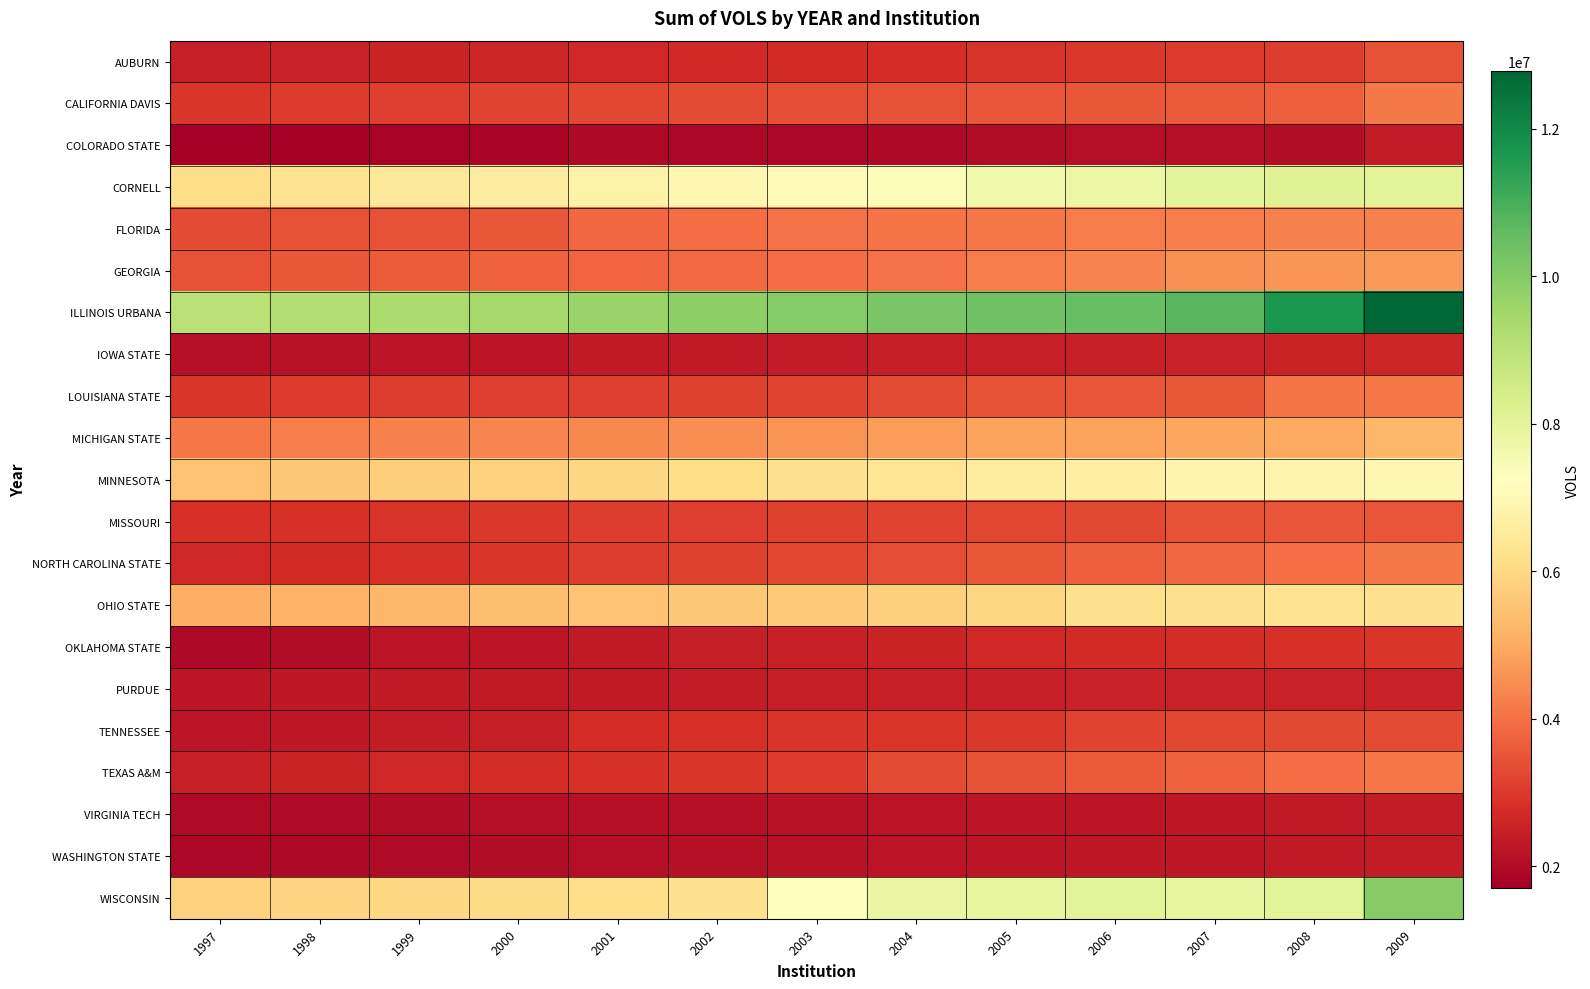

Reading left to right, list all the values displayed in this chart.

AUBURN: 1997=2464666	1998=2504557	1999=2545463	2000=2591255	2001=2628411	2002=2672386	2003=2724011	2004=2767765	2005=2918859	2006=2984279	2007=3016986	2008=3053468	2009=3459542
CALIFORNIA DAVIS: 1997=2949213	1998=3014490	1999=3101524	2000=3178694	2001=3250545	2002=3310850	2003=3365689	2004=3424040	2005=3490356	2006=3549004	2007=3599983	2008=3683867	2009=4156170
COLORADO STATE: 1997=1708109	1998=1752704	1999=1803493	2000=1863052	2001=1933280	2002=1909882	2003=1896848	2004=1967035	2005=2026508	2006=2056928	2007=2066079	2008=2045603	2009=2366608
CORNELL: 1997=6113346	1998=6260779	1999=6448496	2000=6609332	2001=6797144	2002=6963879	2003=7120301	2004=7365268	2005=7644371	2006=7785263	2007=7999177	2008=8141781	2009=8036029
FLORIDA: 1997=3317781	1998=3401279	1999=3474691	2000=3565879	2001=3854264	2002=3950350	2003=4021629	2004=4075290	2005=4137528	2006=4178355	2007=4229717	2008=4288118	2009=4299252
GEORGIA: 1997=3458298	1998=3539483	1999=3622094	2000=3702438	2001=3789228	2002=3873001	2003=3955004	2004=4028611	2005=4179316	2006=4345939	2007=4559220	2008=4637291	2009=4716401
ILLINOIS URBANA: 1997=9024298	1998=9171693	1999=9302203	2000=9469620	2001=9647652	2002=9861988	2003=10015321	2004=10191895	2005=10370777	2006=10524935	2007=10712706	2008=11686060	2009=12780067
IOWA STATE: 1997=2124964	1998=2167294	1999=2203833	2000=2266061	2001=2314873	2002=2348646	2003=2386906	2004=2416670	2005=2444263	2006=2473075	2007=2500880	2008=2529921	2009=2578144
LOUISIANA STATE: 1997=2950442	1998=3006356	1999=3054740	2000=3098287	2001=3133626	2002=3175014	2003=3213314	2004=3315748	2005=3406434	2006=3499137	2007=3548726	2008=4082803	2009=4112774
MICHIGAN STATE: 1997=4118032	1998=4188141	1999=4272375	2000=4359752	2001=4420208	2002=4503950	2003=4582004	2004=4747959	2005=4830861	2006=4864603	2007=4915621	2008=4994033	2009=5292806
MINNESOTA: 1997=5490668	1998=5613171	1999=5747805	2000=5856705	2001=5979843	2002=6082452	2003=6200669	2004=6374293	2005=6587430	2006=6713629	2007=6867777	2008=6877699	2009=6975576
MISSOURI: 1997=2816452	1998=2856649	1999=2903639	2000=2968062	2001=3060509	2002=3111319	2003=3149211	2004=3205927	2005=3249783	2006=3295378	2007=3454585	2008=3494470	2009=3523795
NORTH CAROLINA STATE: 1997=2618615	1998=2713146	1999=2829312	2000=2945119	2001=3061005	2002=3143738	2003=3236096	2004=3389517	2005=3530949	2006=3687733	2007=3857365	2008=3981278	2009=4158190
OHIO STATE: 1997=5087336	1998=5177386	1999=5285344	2000=5394140	2001=5491498	2002=5603403	2003=5674784	2004=5809505	2005=5936434	2006=6180744	2007=6244095	2008=6285446	2009=6206443
OKLAHOMA STATE: 1997=1963157	1998=2038952	1999=2193110	2000=2263070	2001=2327635	2002=2409875	2003=2470138	2004=2572044	2005=2624680	2006=2711255	2007=2789236	2008=2867680	2009=2932910
PURDUE: 1997=2241503	1998=2280681	1999=2315137	2000=2343268	2001=2355345	2002=2393585	2003=2430566	2004=2459943	2005=2475242	2006=2511097	2007=2504803	2008=2509158	2009=2506059
TENNESSEE: 1997=2226795	1998=2276304	1999=2376414	2000=2425286	2001=2771642	2002=2816914	2003=2880949	2004=2920485	2005=2971837	2006=3183529	2007=3251893	2008=3289447	2009=3322418
TEXAS A&M: 1997=2447598	1998=2549470	1999=2646568	2000=2748337	2001=2844379	2002=2924918	2003=3016358	2004=3310840	2005=3437376	2006=3581226	2007=3739081	2008=3933535	2009=4088969
VIRGINIA TECH: 1997=2005765	1998=2004684	1999=2029711	2000=2057572	2001=2098074	2002=2137042	2003=2176916	2004=2210645	2005=2237106	2006=2268619	2007=2299426	2008=2331055	2009=2385815
WASHINGTON STATE: 1997=1924310	1998=1963546	1999=2001255	2000=2044856	2001=2082199	2002=2116080	2003=2159693	2004=2193803	2005=2256229	2006=2277967	2007=2294761	2008=2326652	2009=2395757
WISCONSIN: 1997=5824639	1998=5902197	1999=5962889	2000=6057201	2001=6143455	2002=6216006	2003=7232850	2004=7807097	2005=7911834	2006=8015081	2007=7916419	2008=8059335	2009=9989230